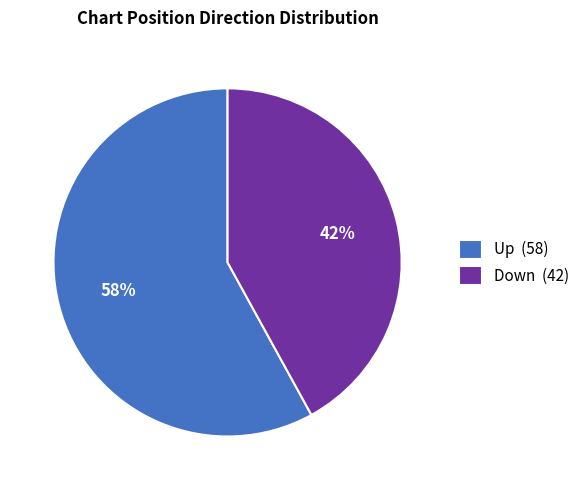

Rank the categories by value from lowest to highest.

Down (42), Up (58)